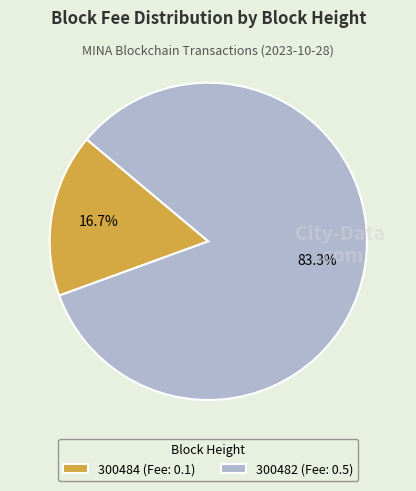

Which slice is the smallest?

300484